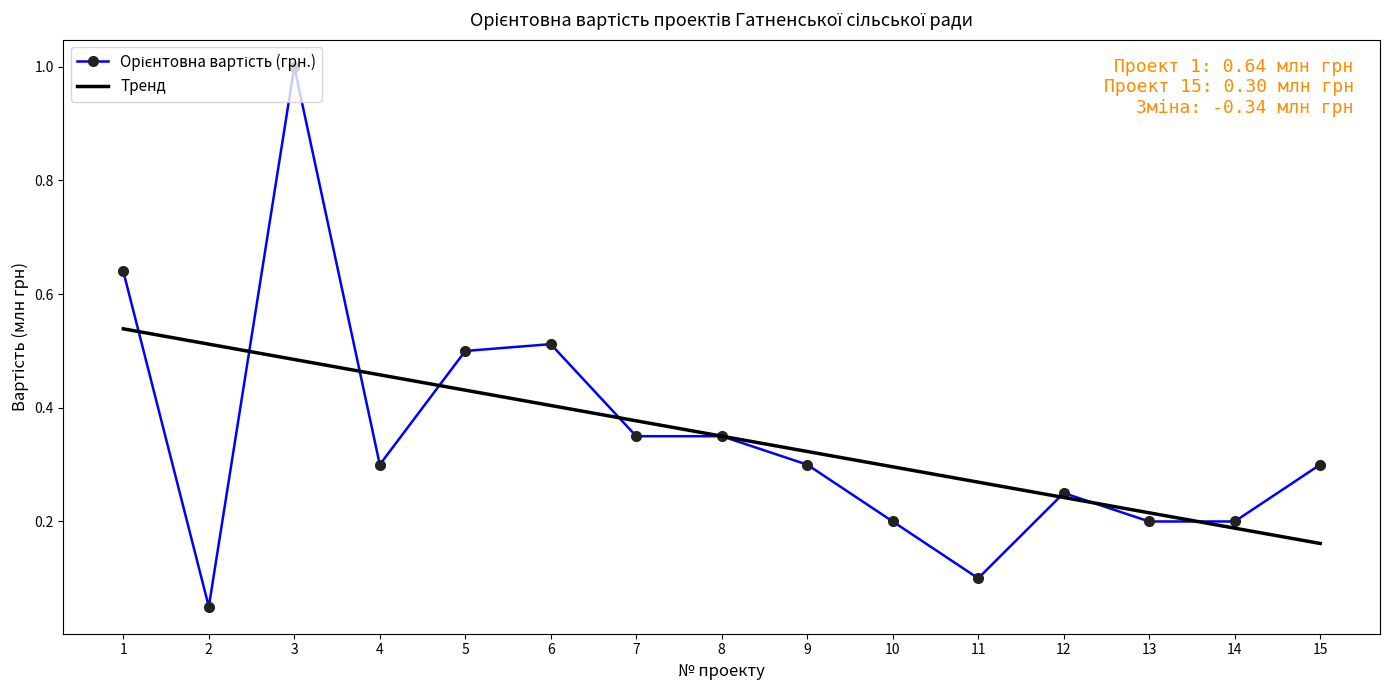

The value at 2 is 0.1. True or false?

True